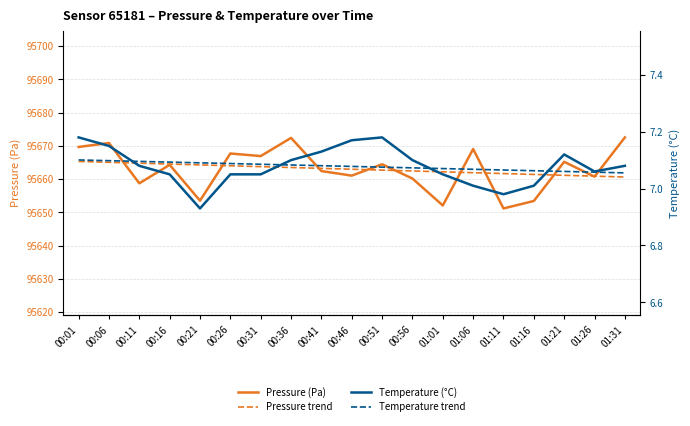

True or false: Temperature (°C) has a value of 6.9 at 00:21.

True